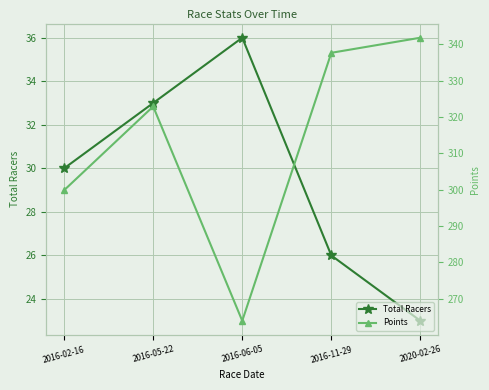

What is the highest value of the Total Racers series?

36